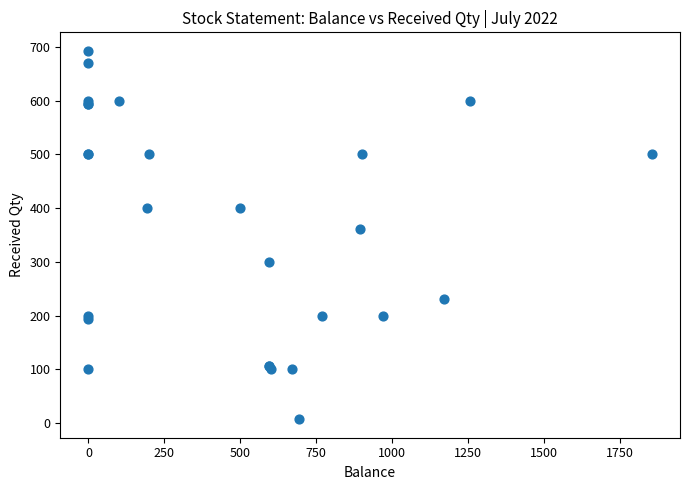

What Y value in the scatter plot is closest to 350?

362